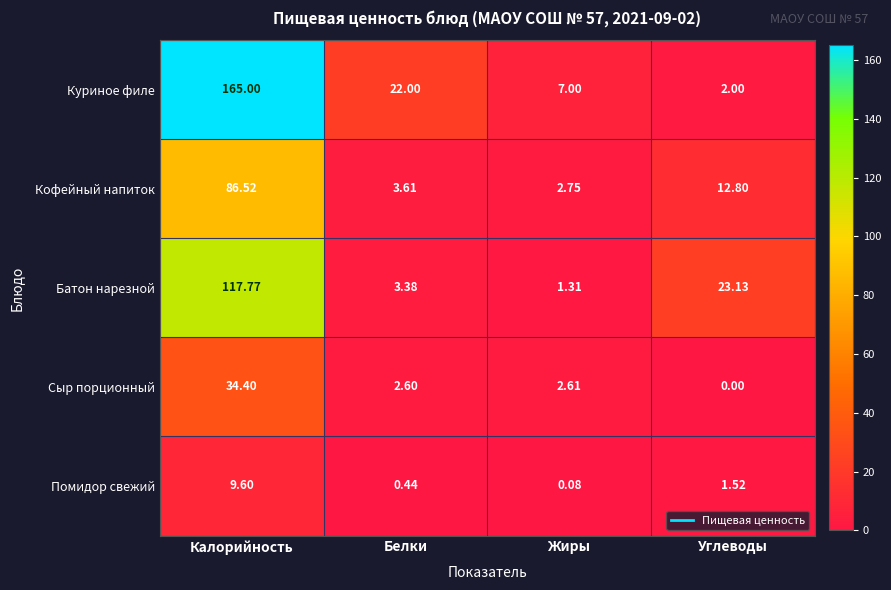

At which label does Кофейный напиток first exceed 12?

Калорийность